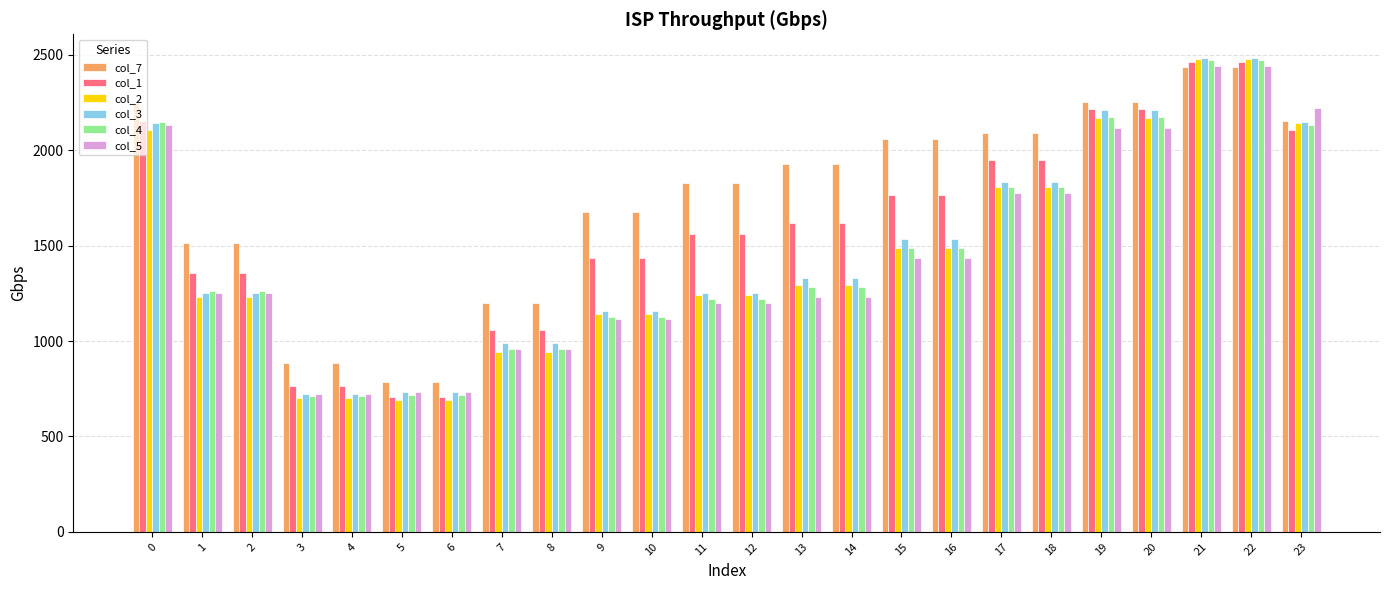

What is the maximum value shown in the chart?

2483.8